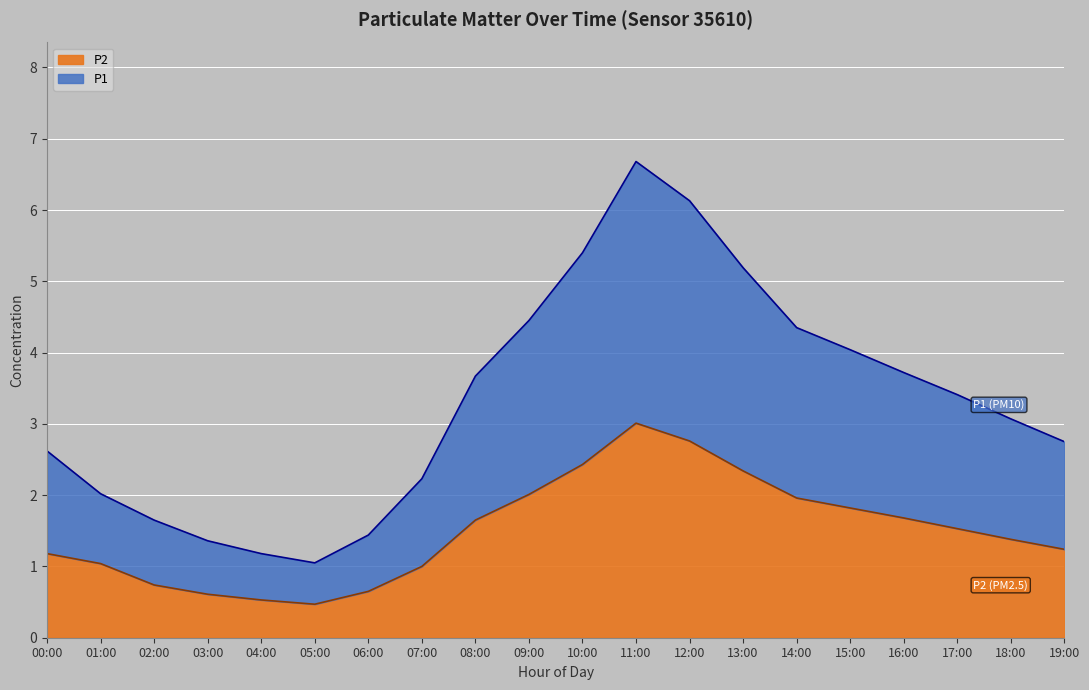

Count the number of categories in the chart.

20